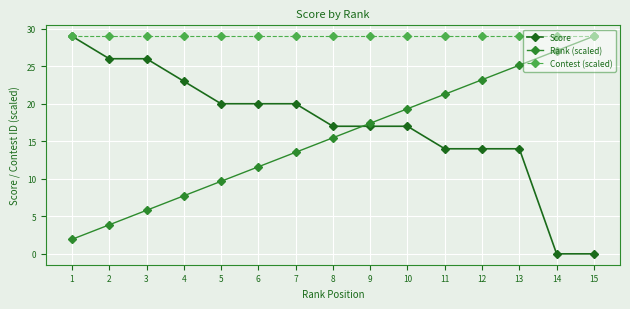

Which series has the widest spread of values?

Score